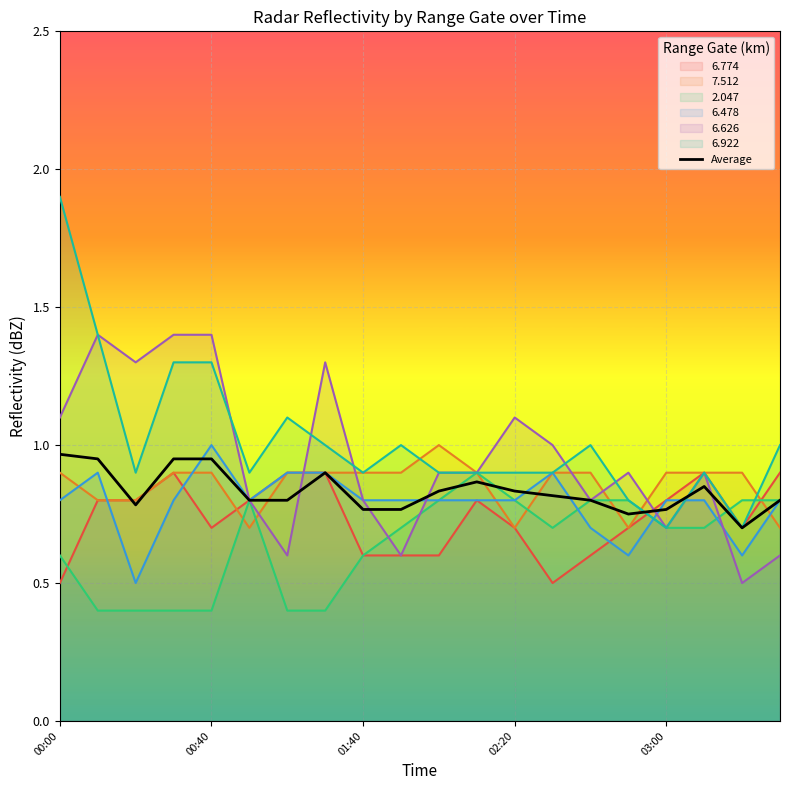

What is the minimum value for 6.626?

0.5